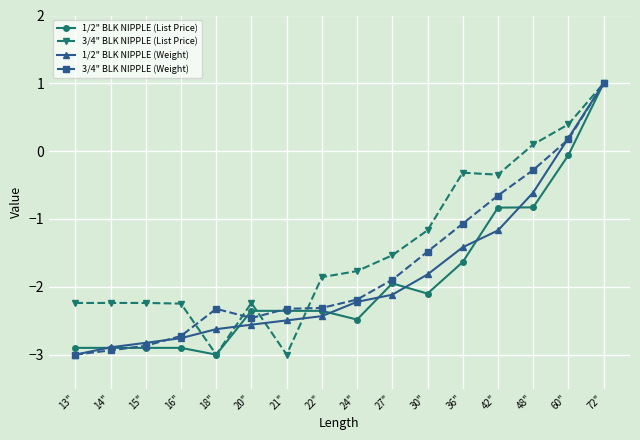

What is the total value across all series at 15"?

-10.8